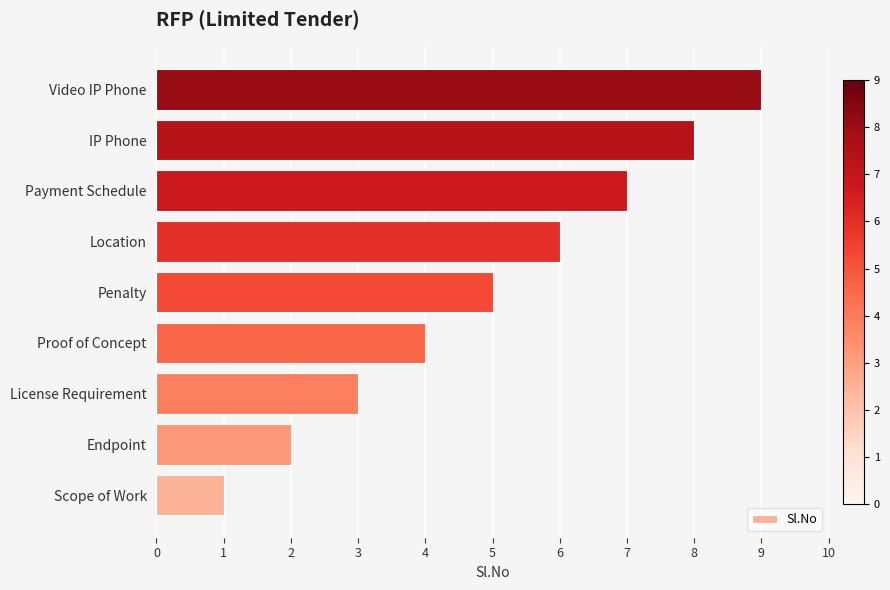

What value does the data have at License Requirement?

3